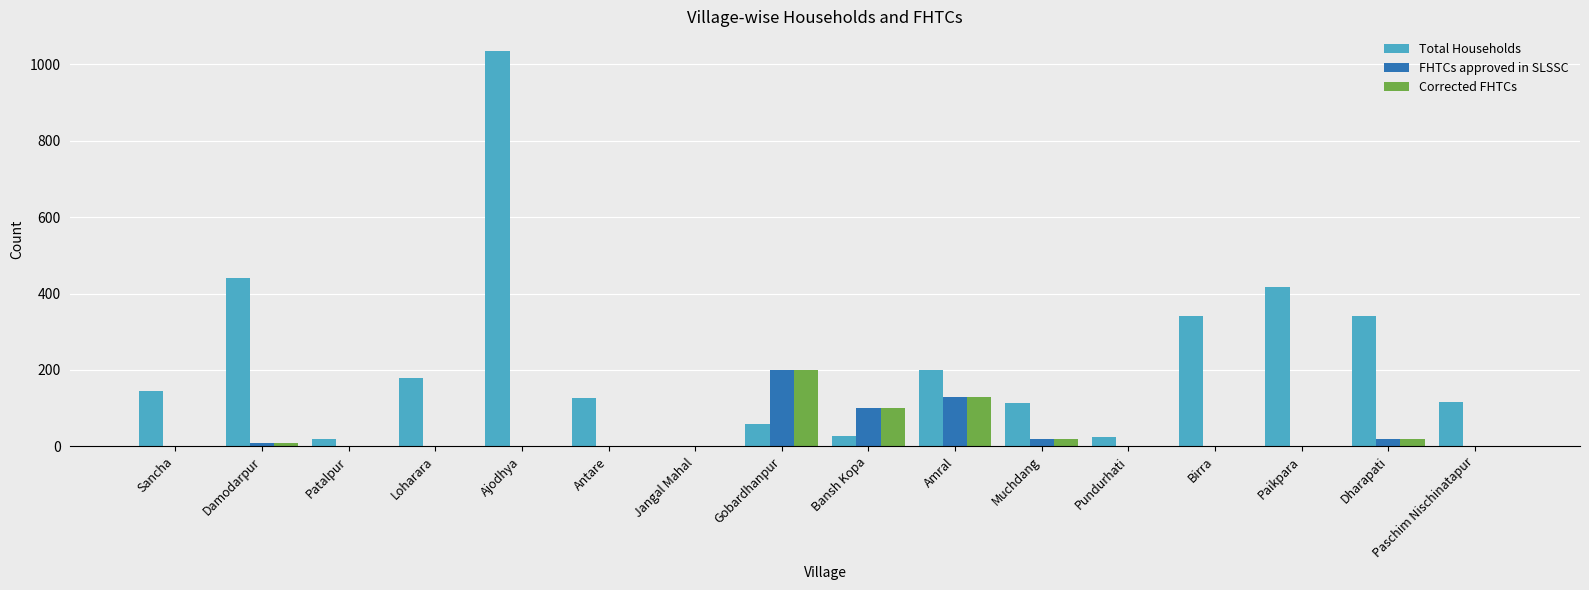

What is the greatest value displayed?

1035